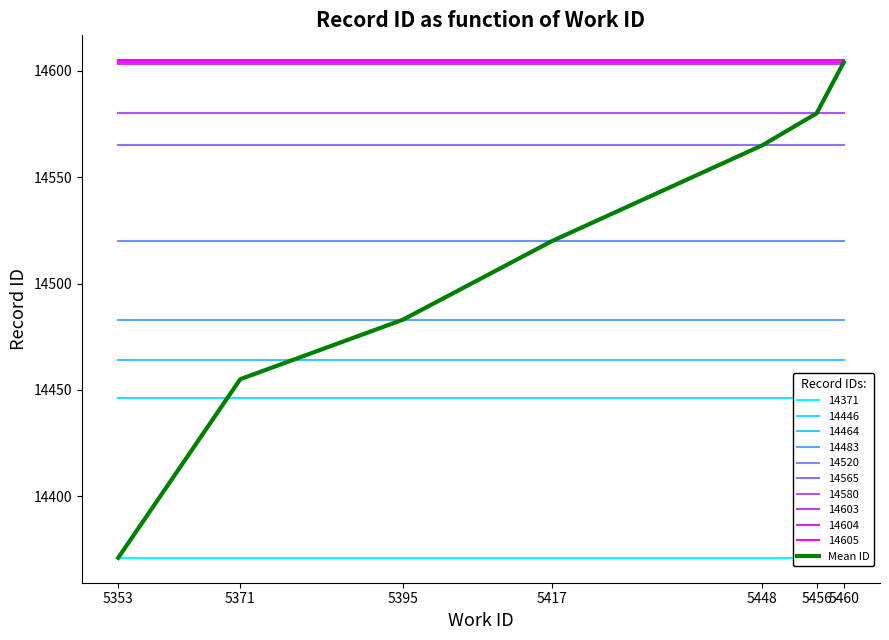

Approximately how many times larger is the value at 5371 compared to 5353?

1.0